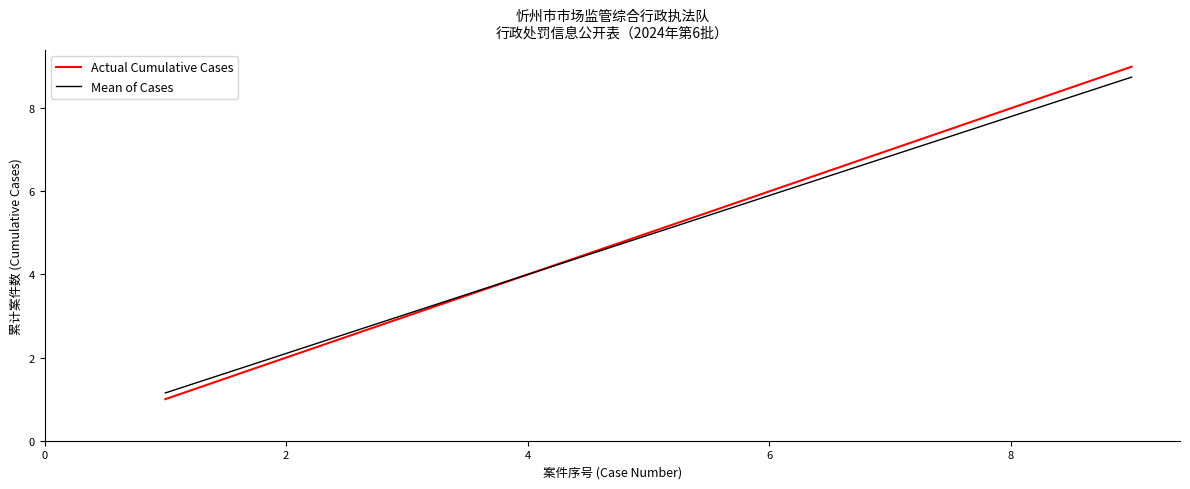

Which series has the largest range (max minus min)?

Actual Cumulative Cases